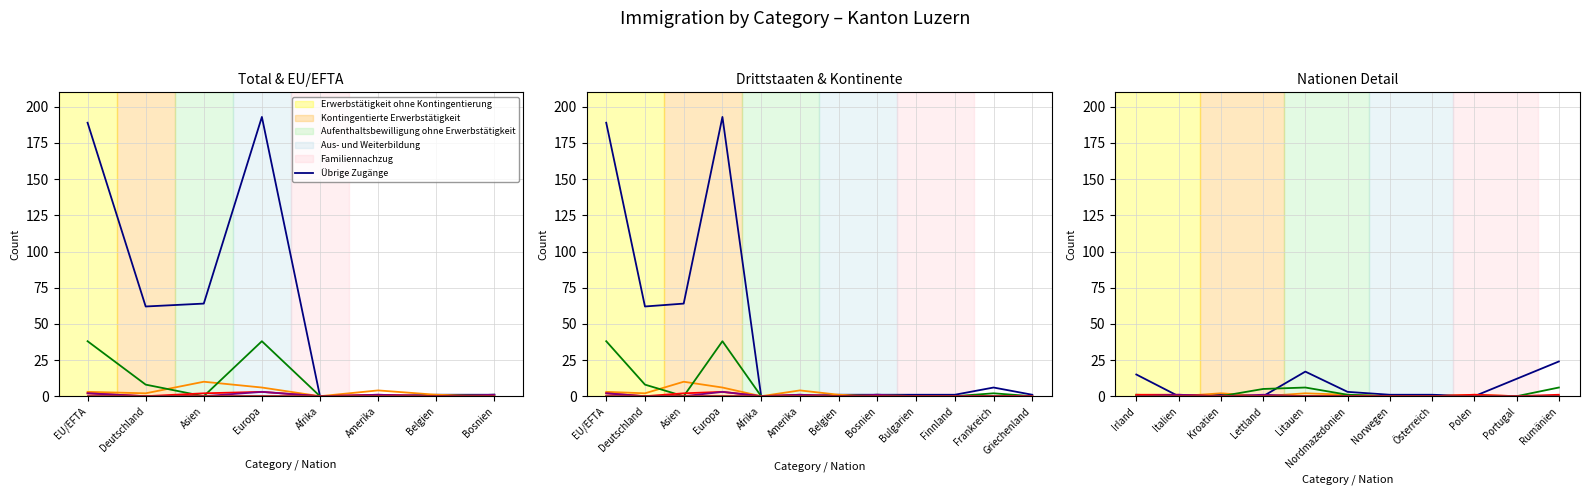

The Erwerbstätigkeit ohne Kontingentierung series shows 13 at Polen. True or false?

False